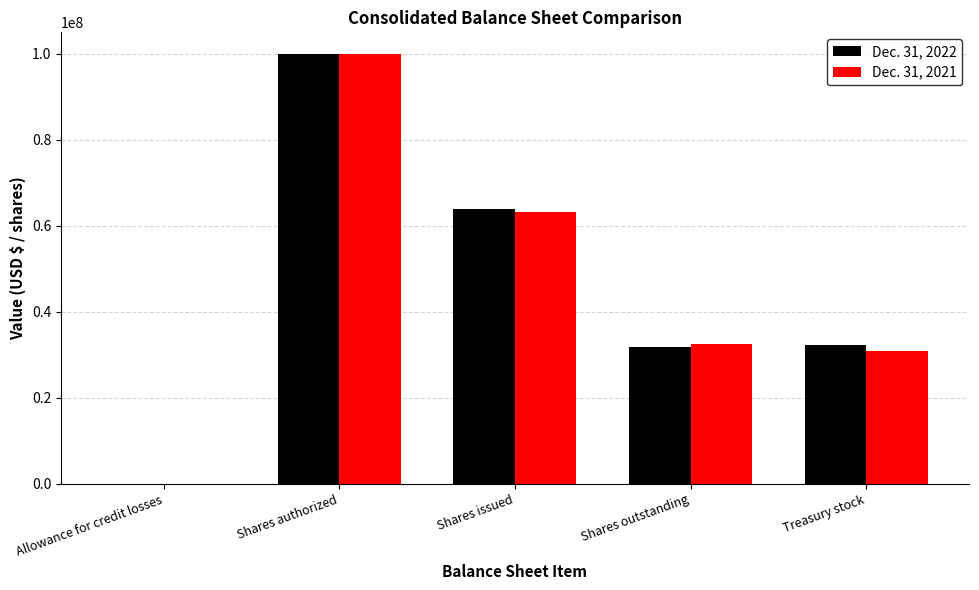

True or false: Dec. 31, 2021 has a value of 63294907 at Shares issued.

True